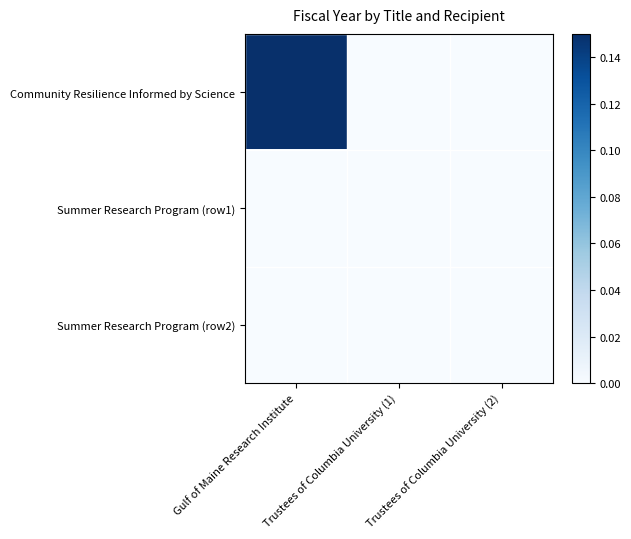

At how many categories does at least one series exceed 0?

1